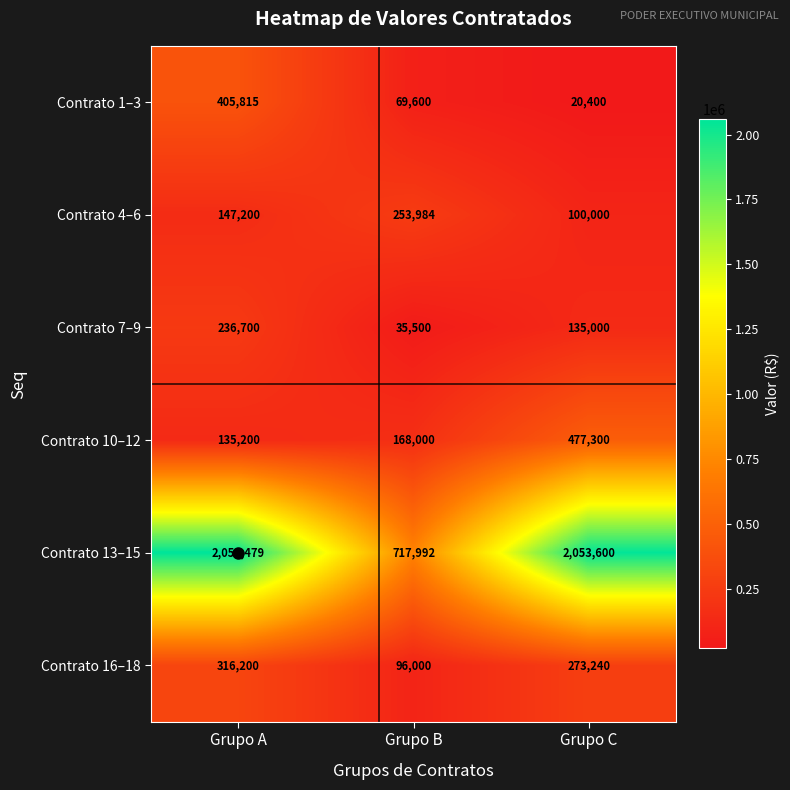

What is the smallest value displayed?

20400